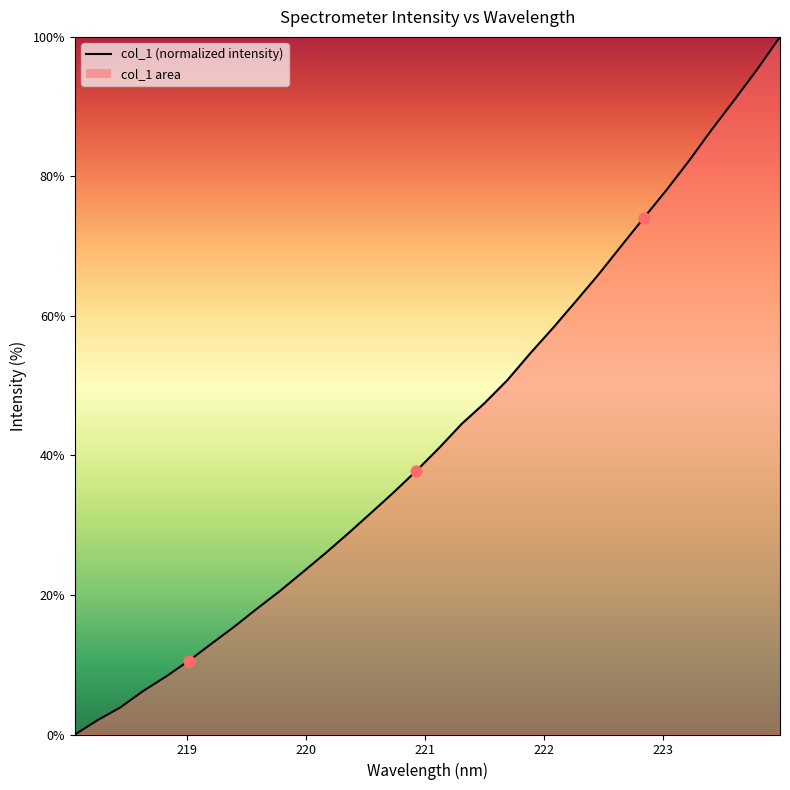

What is the ratio of the value at 218.2508 to the value at 221.1174?

0.1